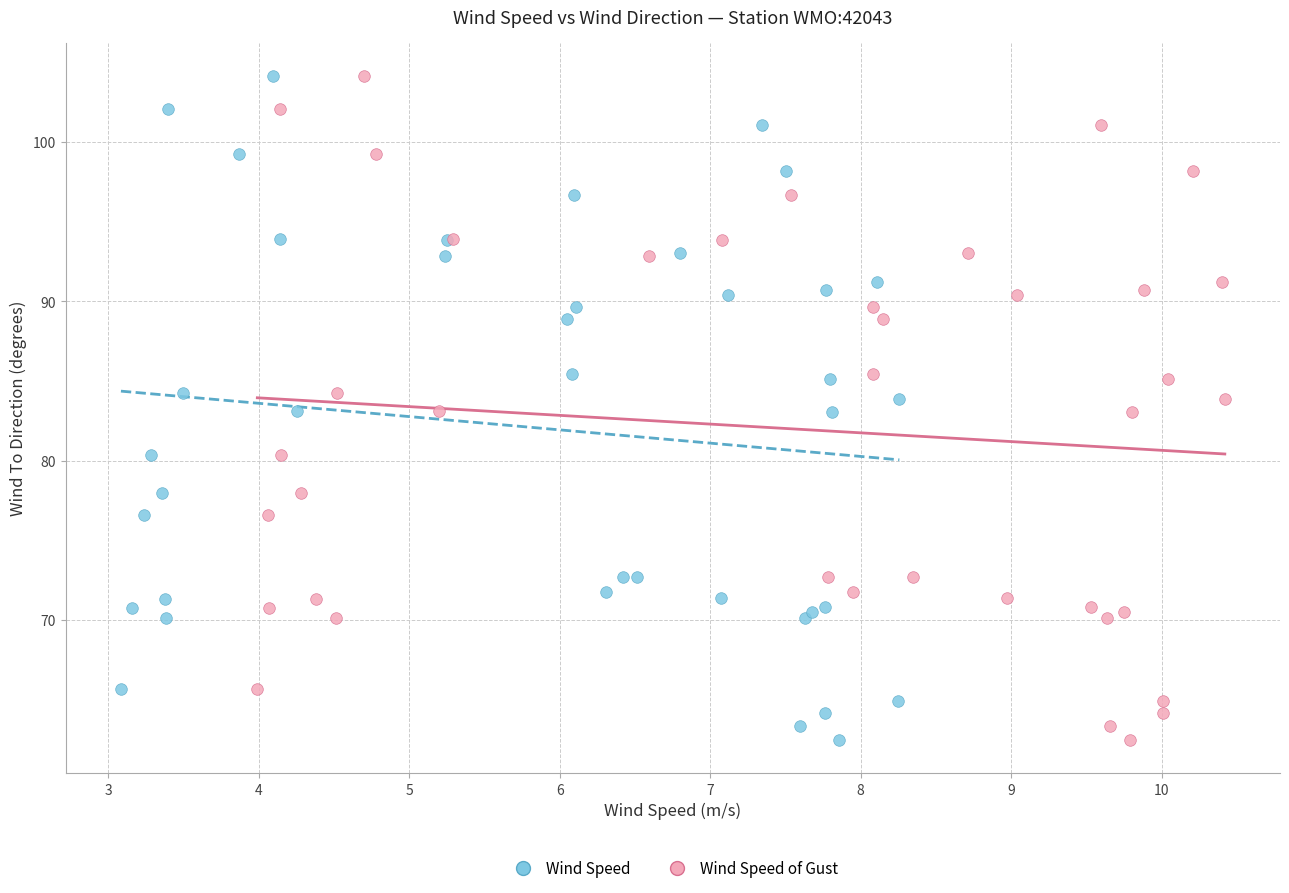

What are all the series names shown in the legend?

Wind Speed, Wind Speed of Gust